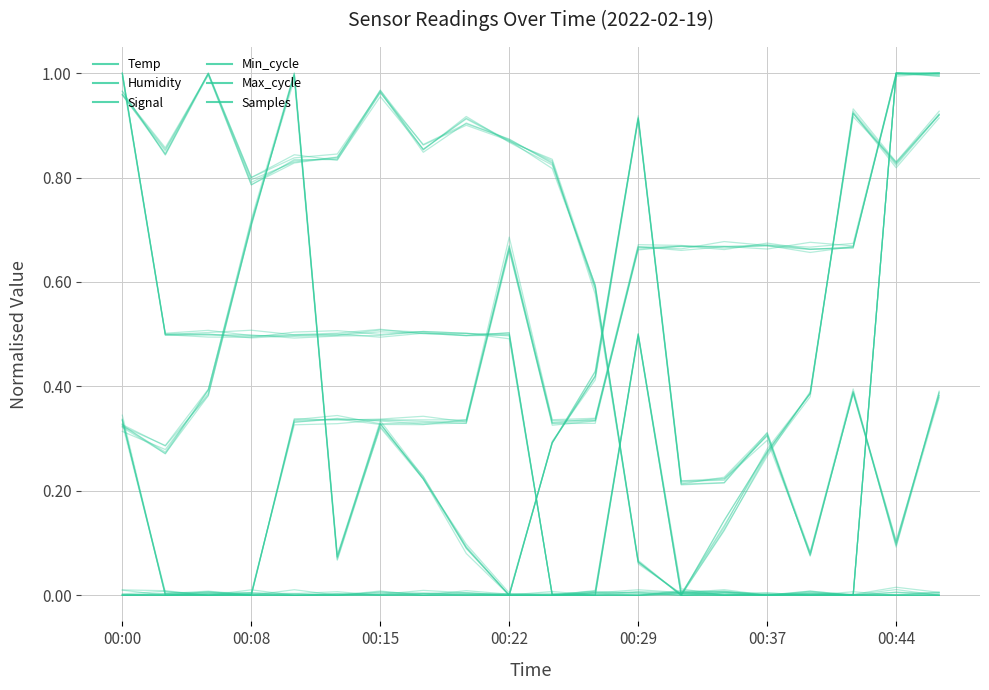

The value of Min_cycle at 11 is 0.0. True or false?

False